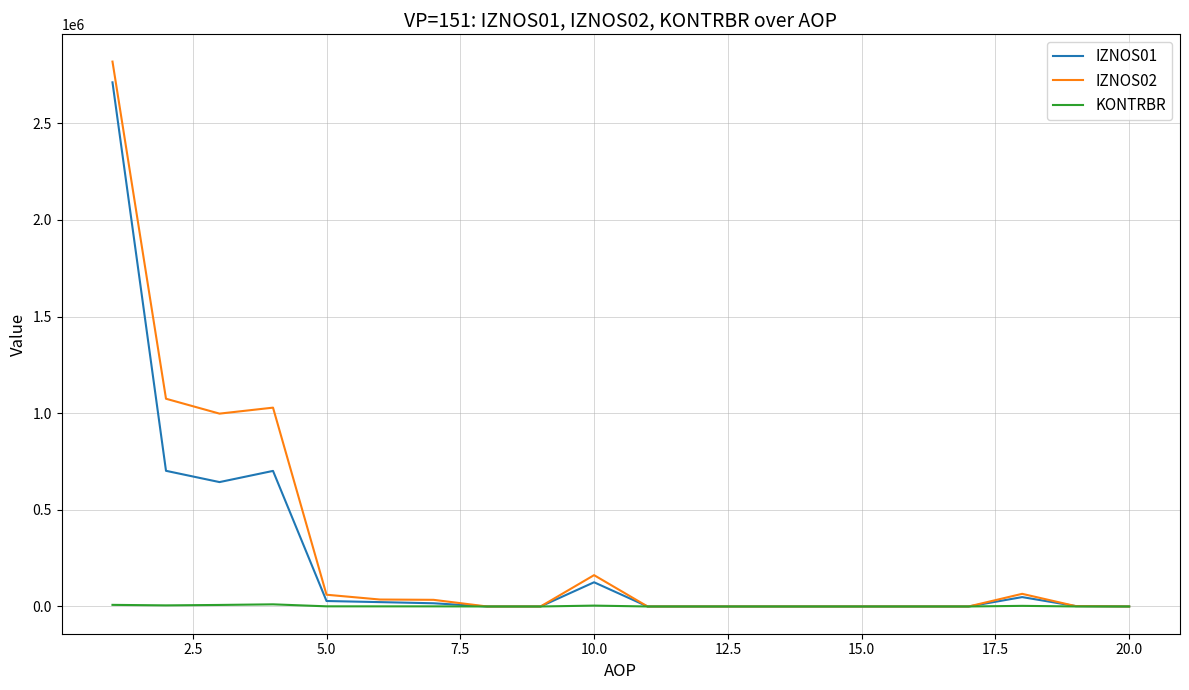

What is the maximum value for IZNOS02?

2818905.7